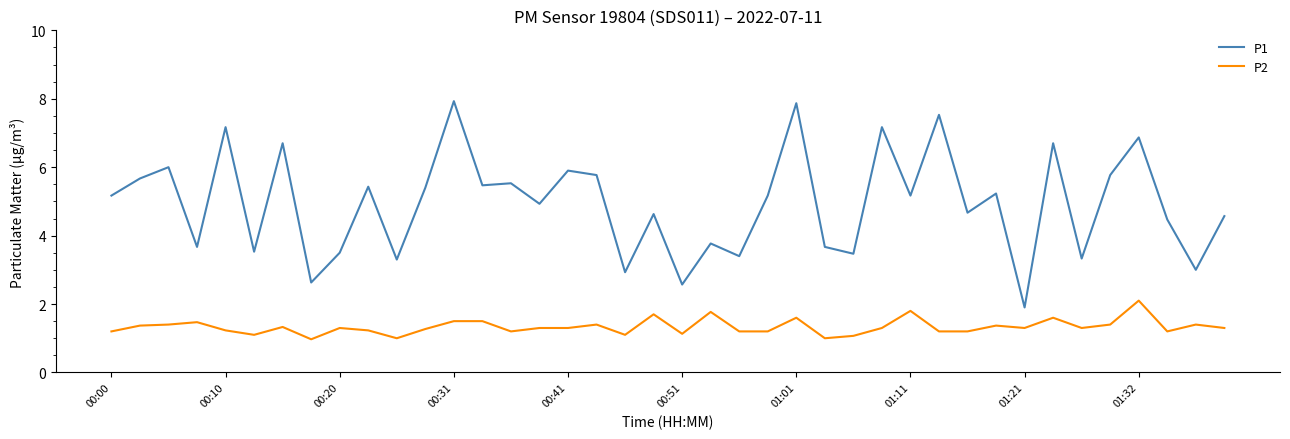

Which series has the widest spread of values?

P1